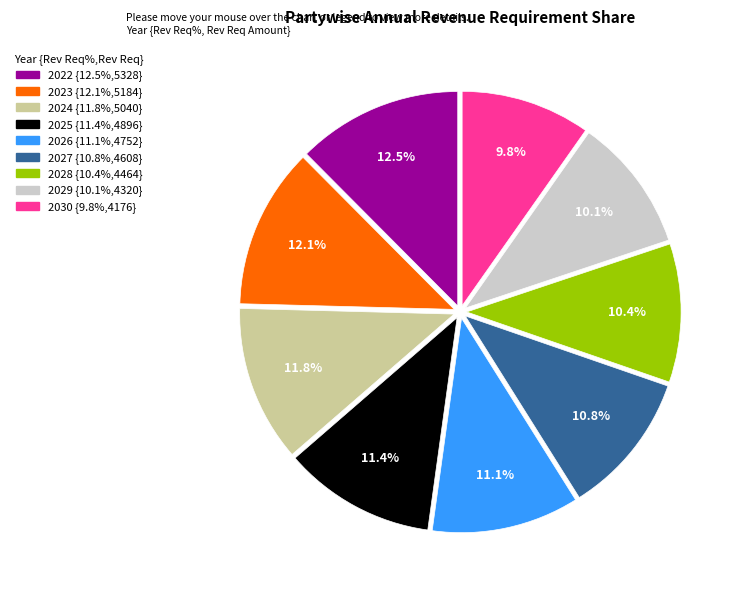

True or false: 2026 accounts for 21% of the total.

False